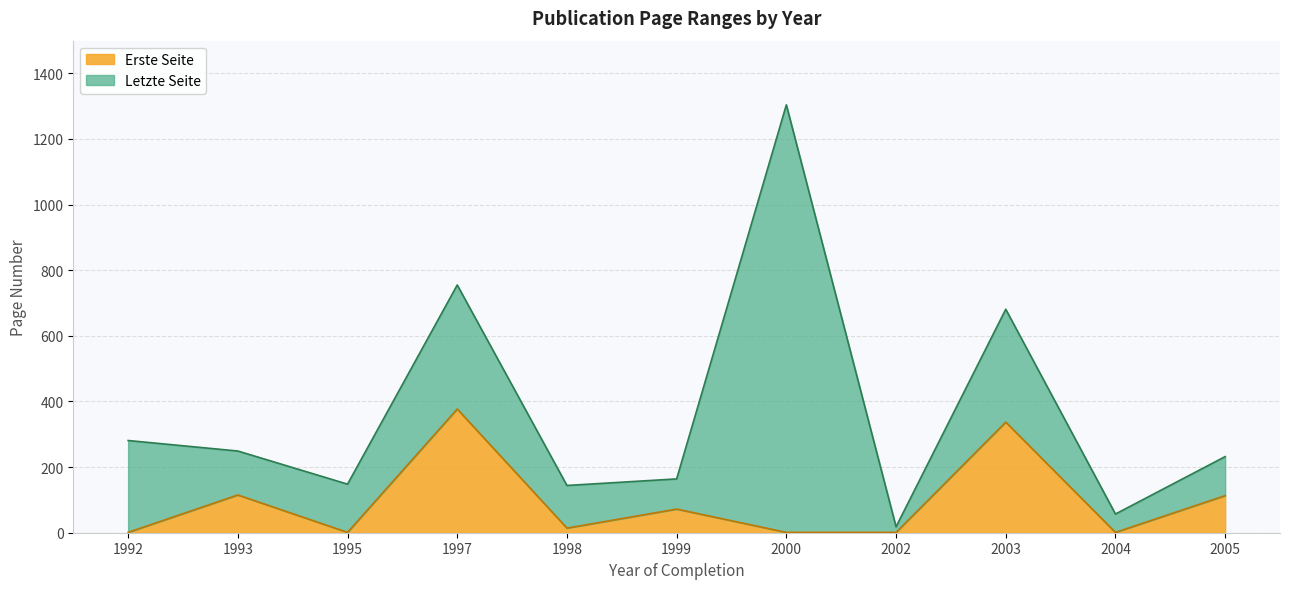

The Erste Seite series shows 1 at 2004. True or false?

True